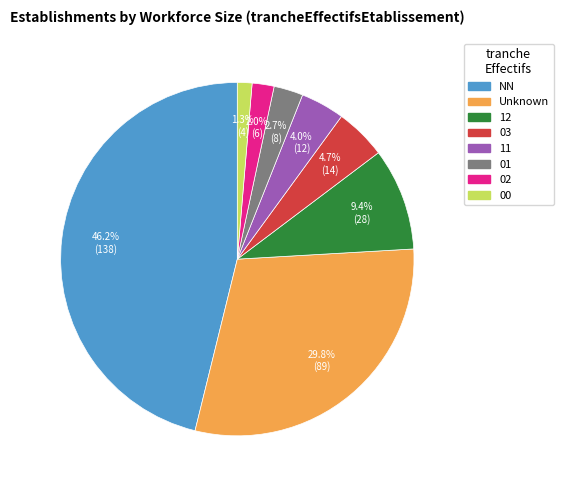

Is there a majority slice in this chart?

No